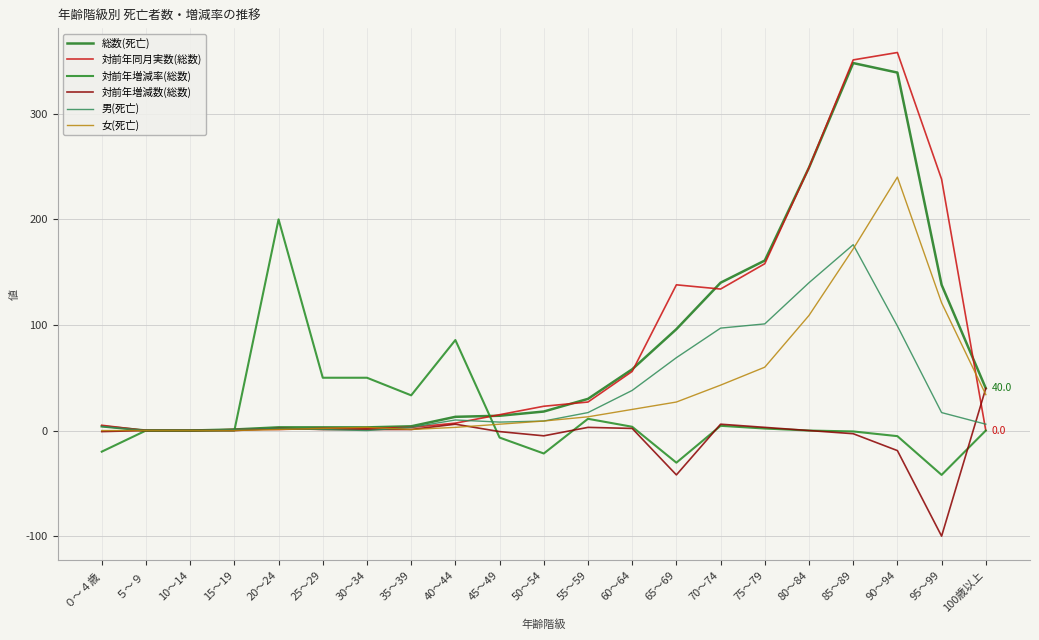

True or false: 総数(死亡) and 女(死亡) cross at least once.

False